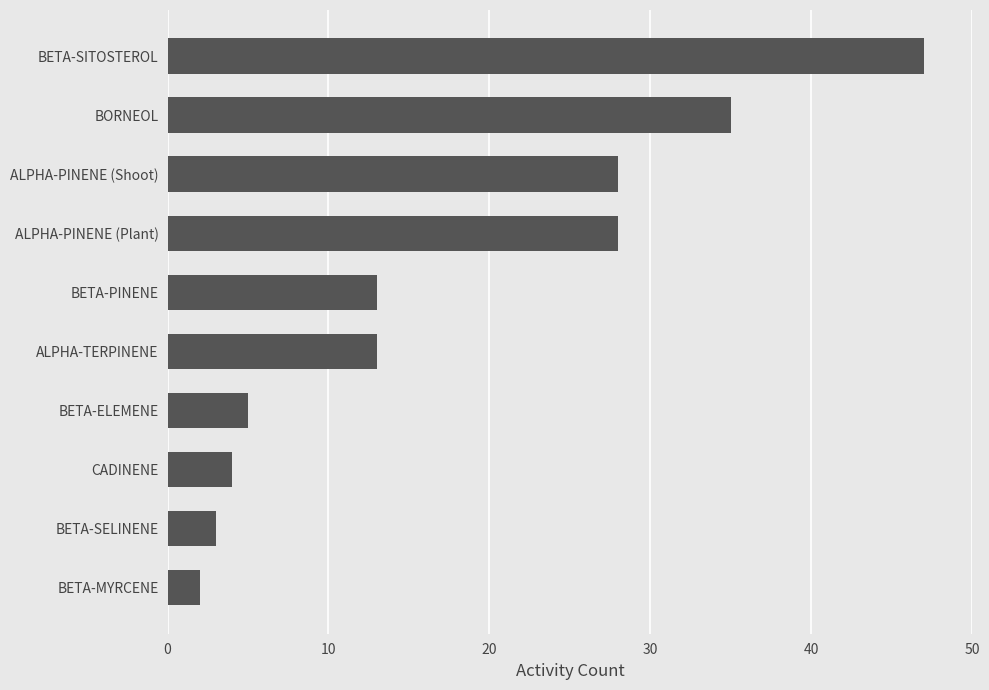

What is the sum of all values?

178